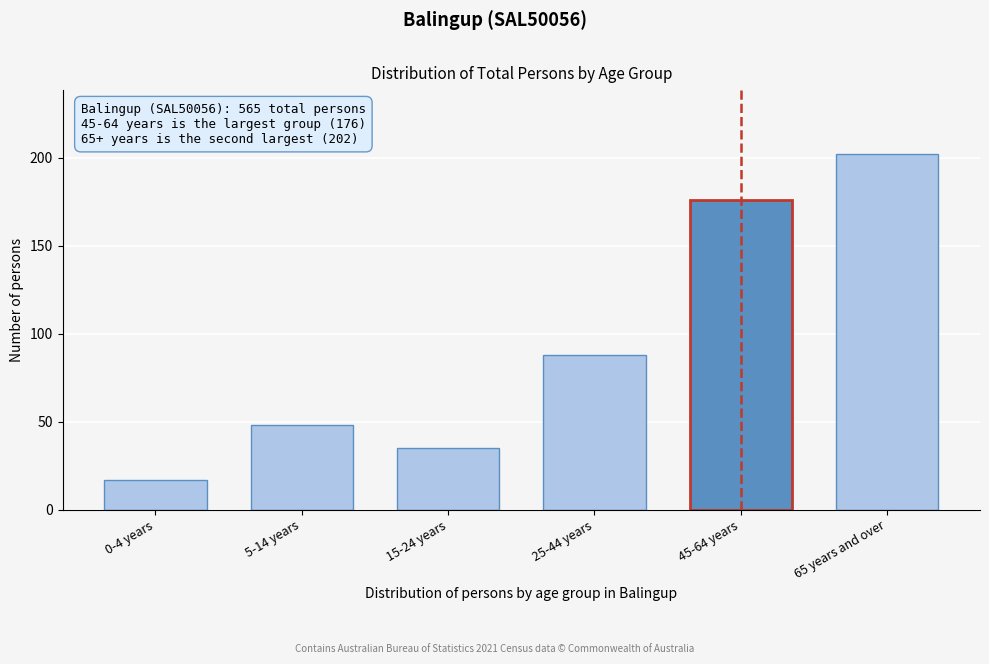

Reading left to right, what are all the values shown in this chart?

0-4 years=17	5-14 years=48	15-24 years=35	25-44 years=88	45-64 years=176	65 years and over=202